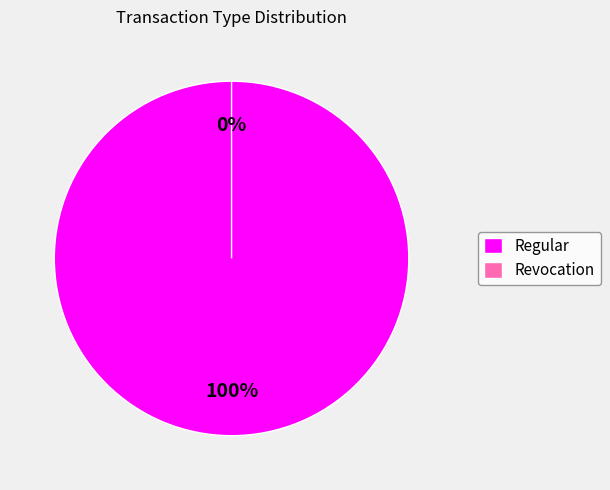

To the nearest percent, what is the combined percentage of Revocation and Regular?

100%